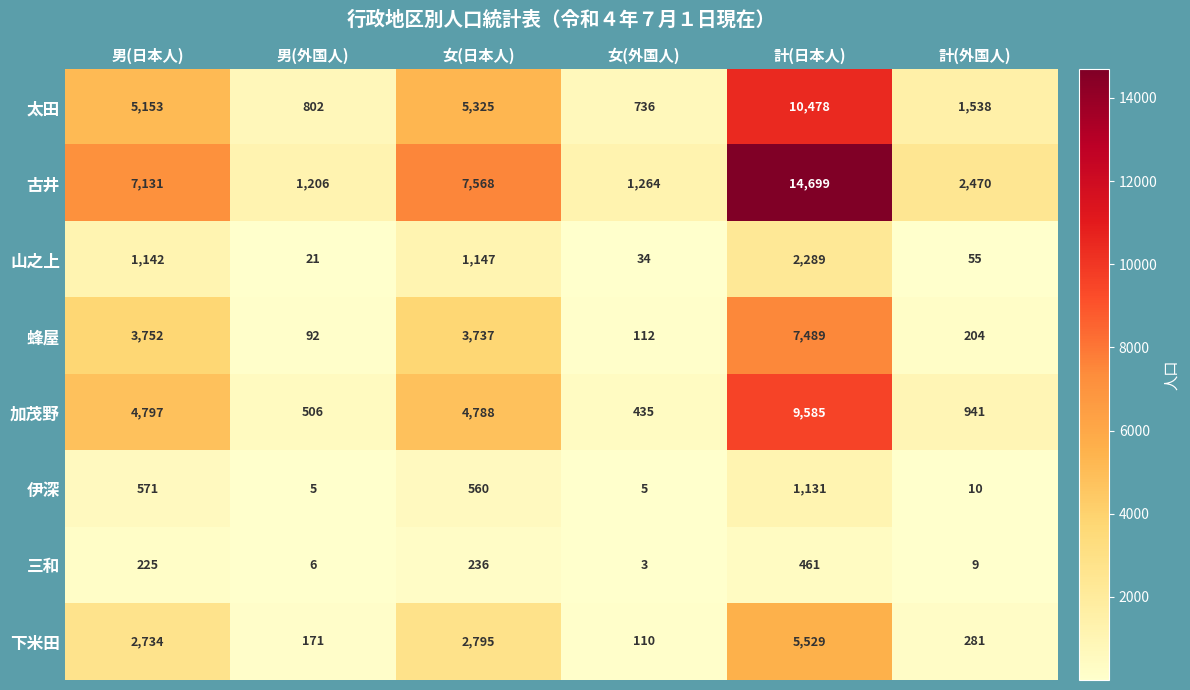

What value does the 山之上 series have at 男(外国人), to the nearest 10?

20